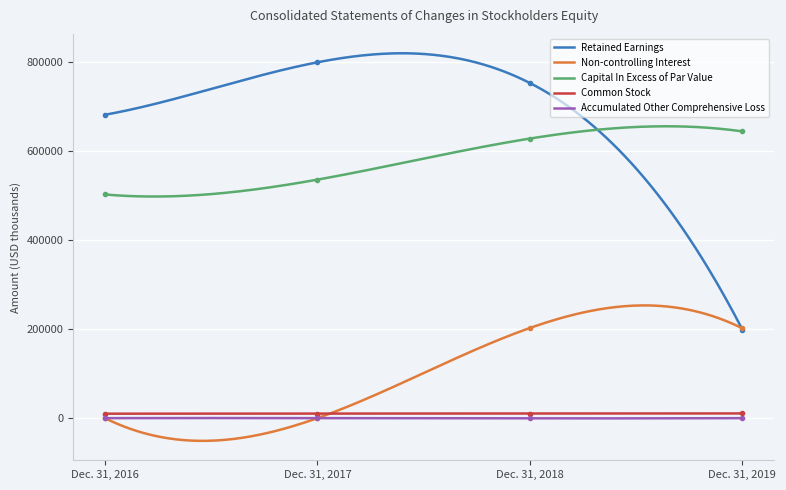

Is the value of Capital In Excess of Par Value at Dec. 31, 2017 greater than the value of Non-controlling Interest at Dec. 31, 2019?

Yes